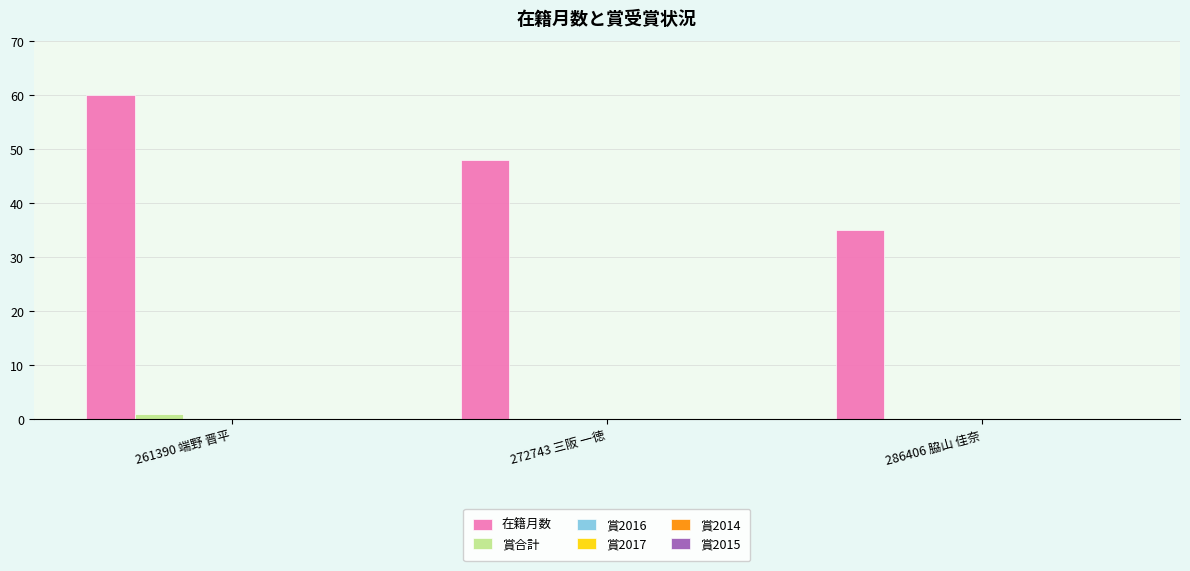

What is the sum of all 在籍月数 values?

143